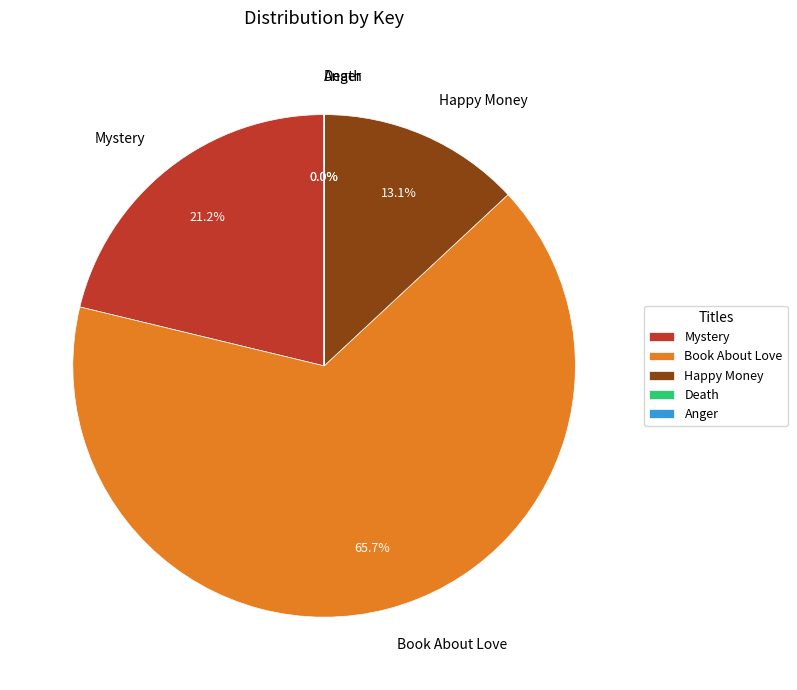

Combined, what portion of the pie is Book About Love and Mystery?

86.9%